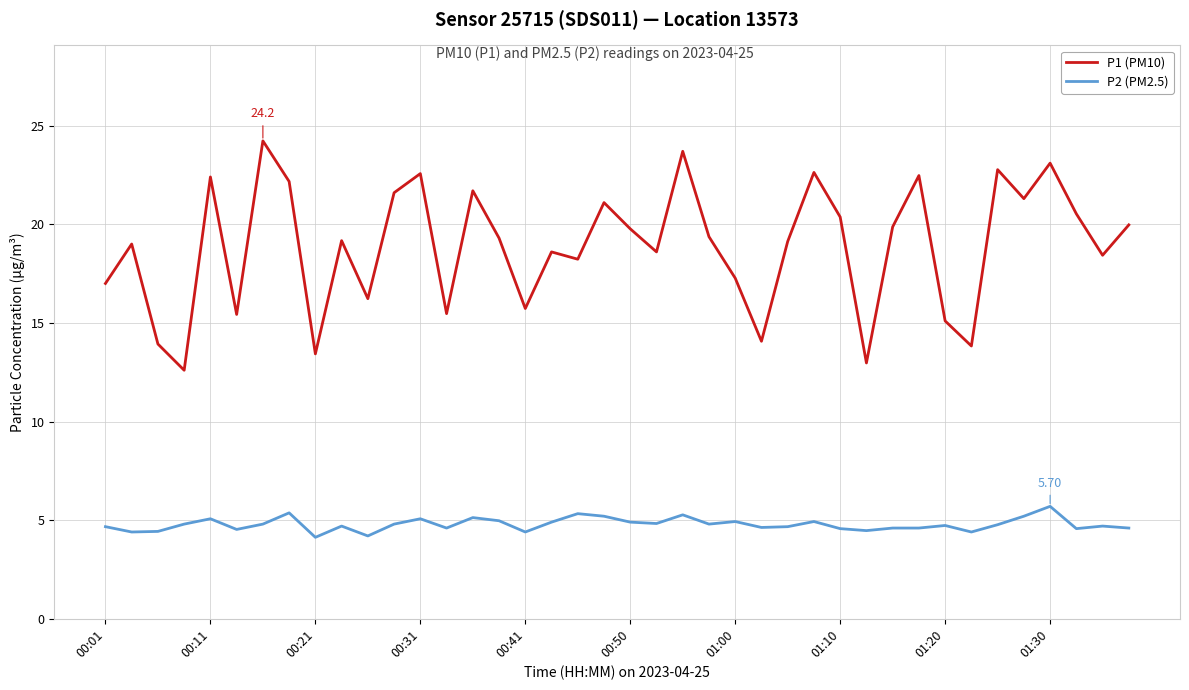

Which series has the widest spread of values?

P1 (PM10)